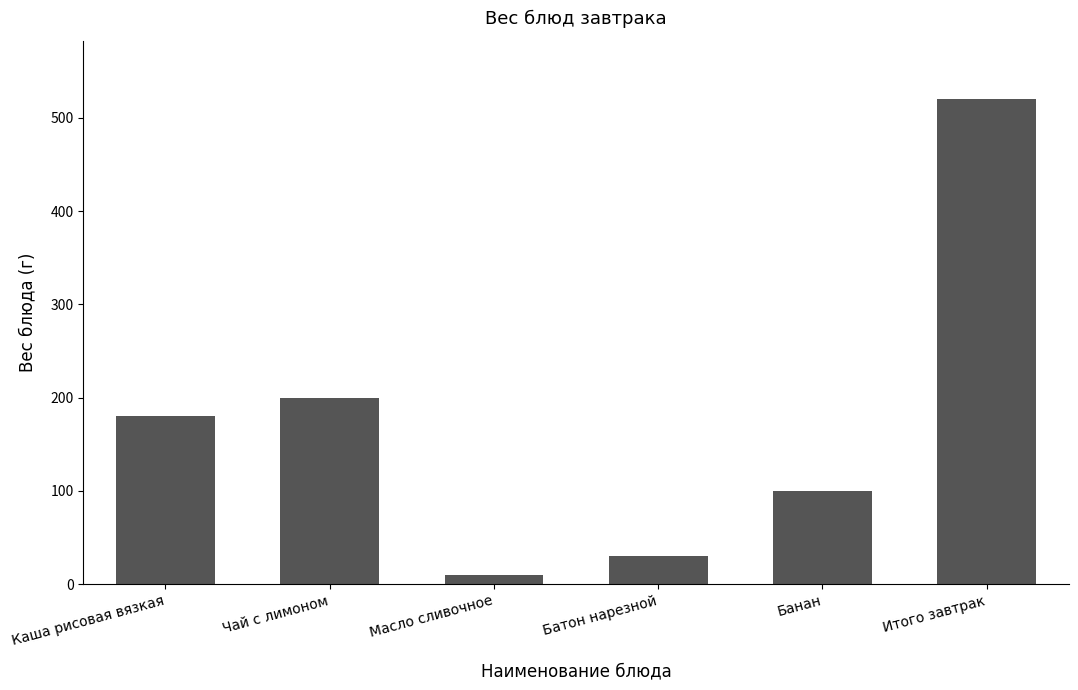

What position from the right is Батон нарезной?

3